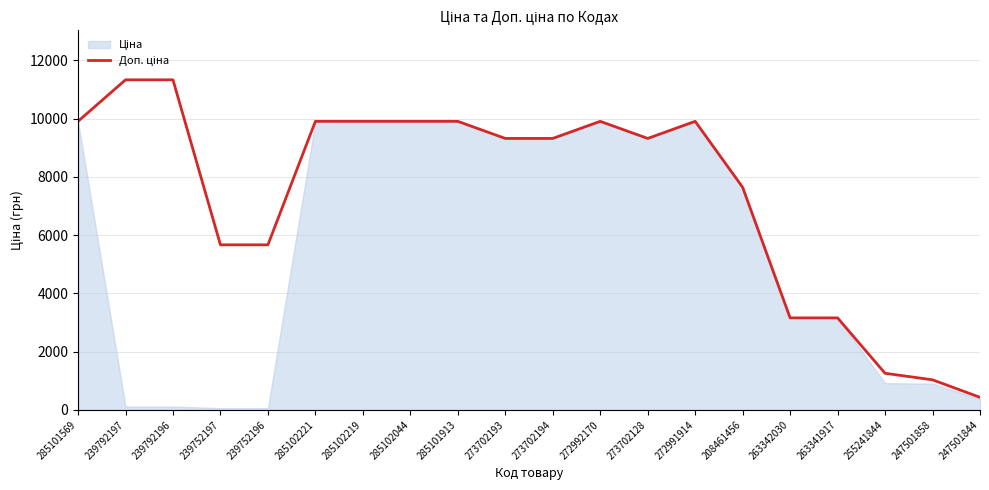

What is the difference between the highest and lowest values at 255241844?

337.5